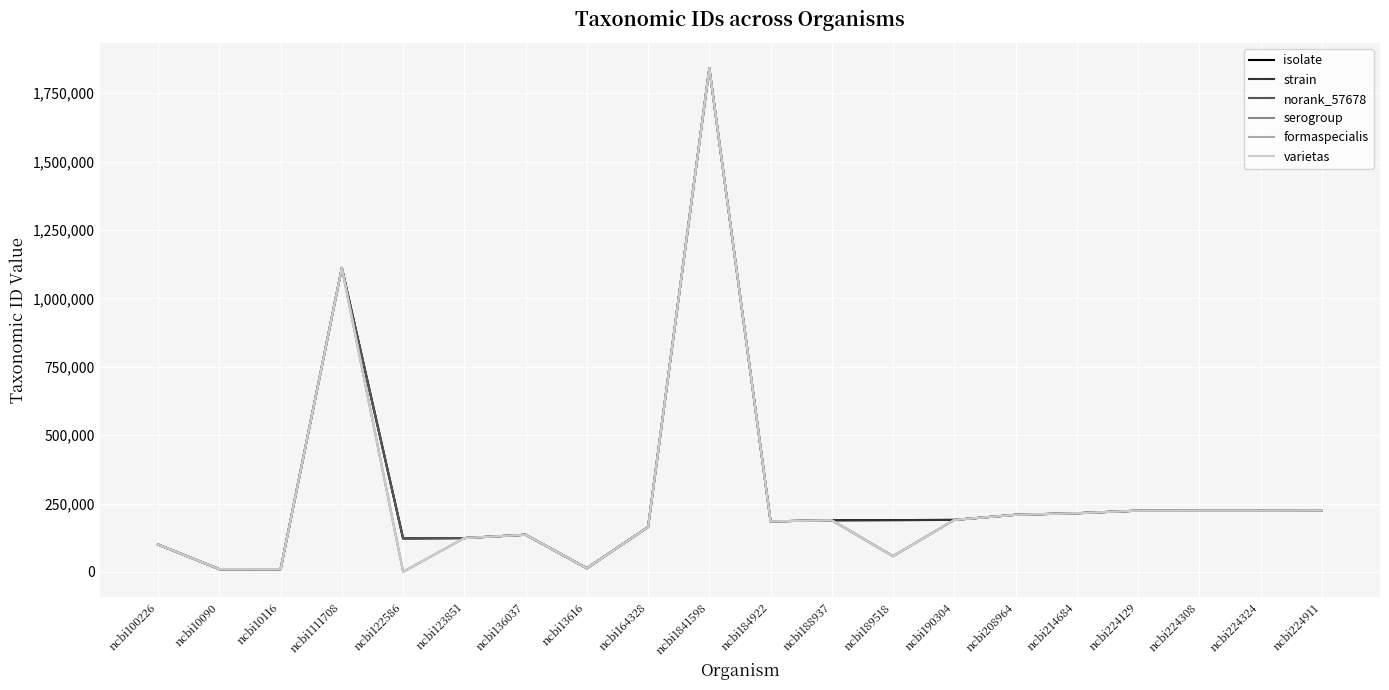

At which label does strain reach its peak?

ncbi1841598